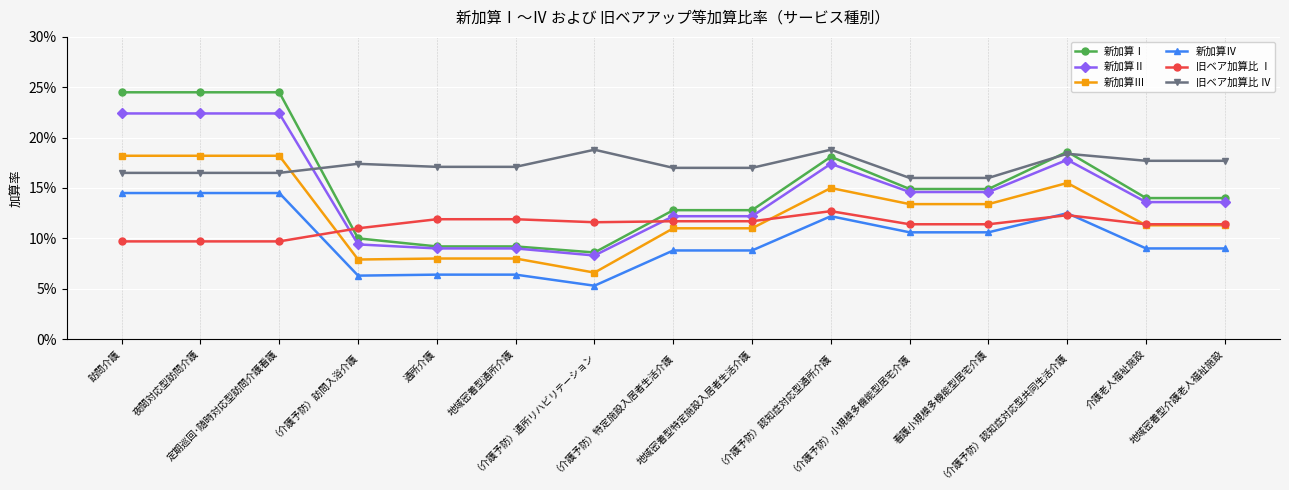

What are all the series names shown in the legend?

新加算Ⅰ, 新加算Ⅱ, 新加算Ⅲ, 新加算Ⅳ, 旧ベア加算比 Ⅰ, 旧ベア加算比 Ⅳ